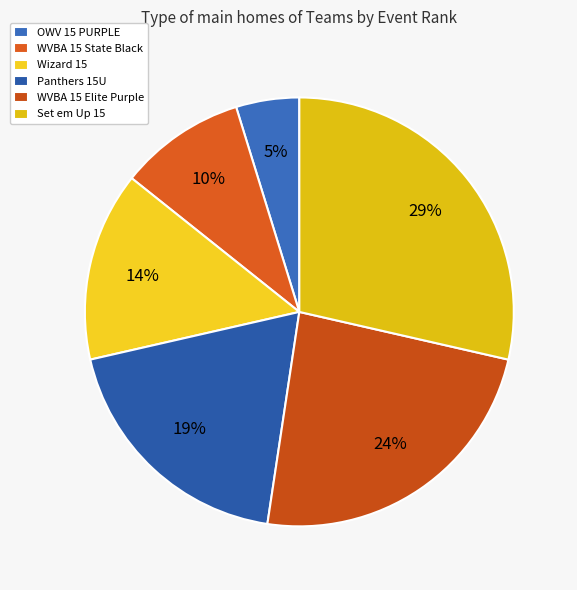

To the nearest percent, what portion does OWV 15 PURPLE represent?

5%